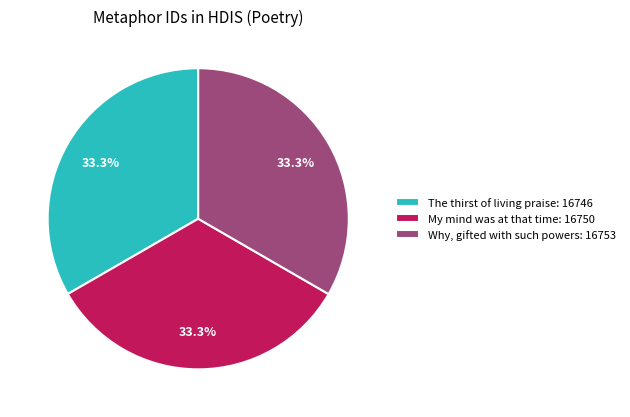

What is the ratio of the value at Why, gifted with such powers to the value at My mind was at that time?

1.0